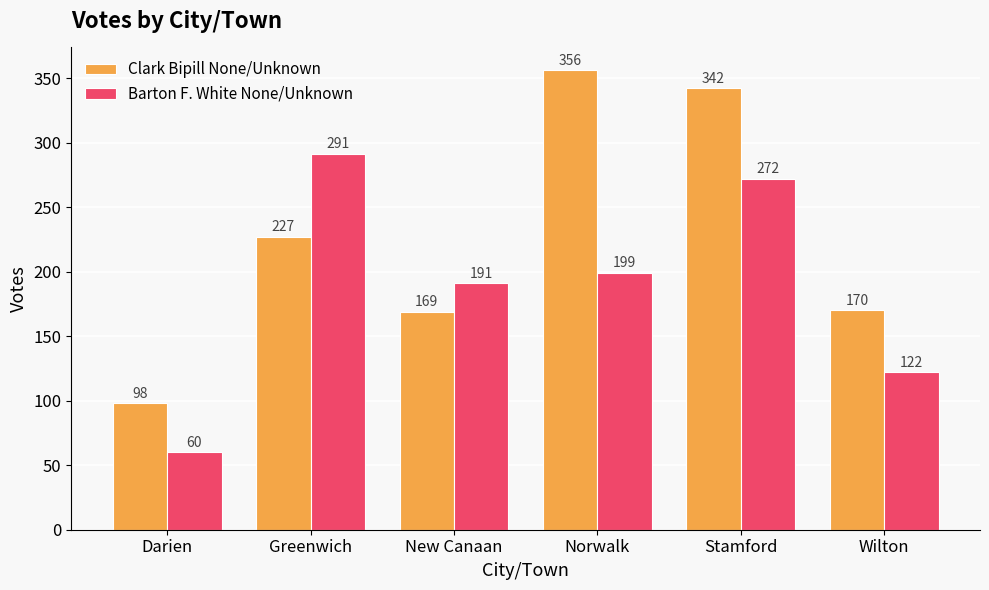

Does the chart contain stacked bars?

No